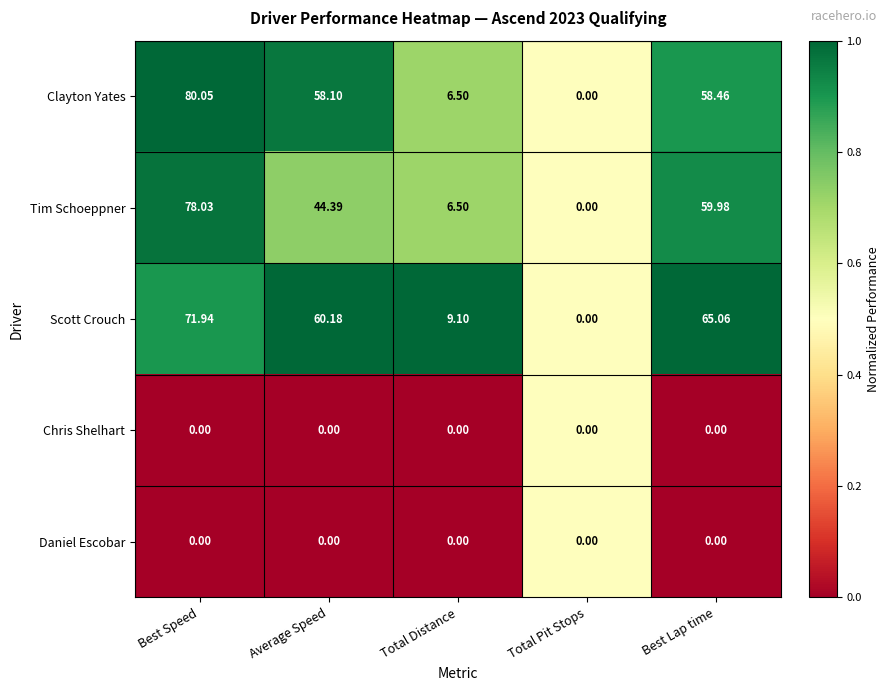

What is the total value across all series at Total Pit Stops?

0.0